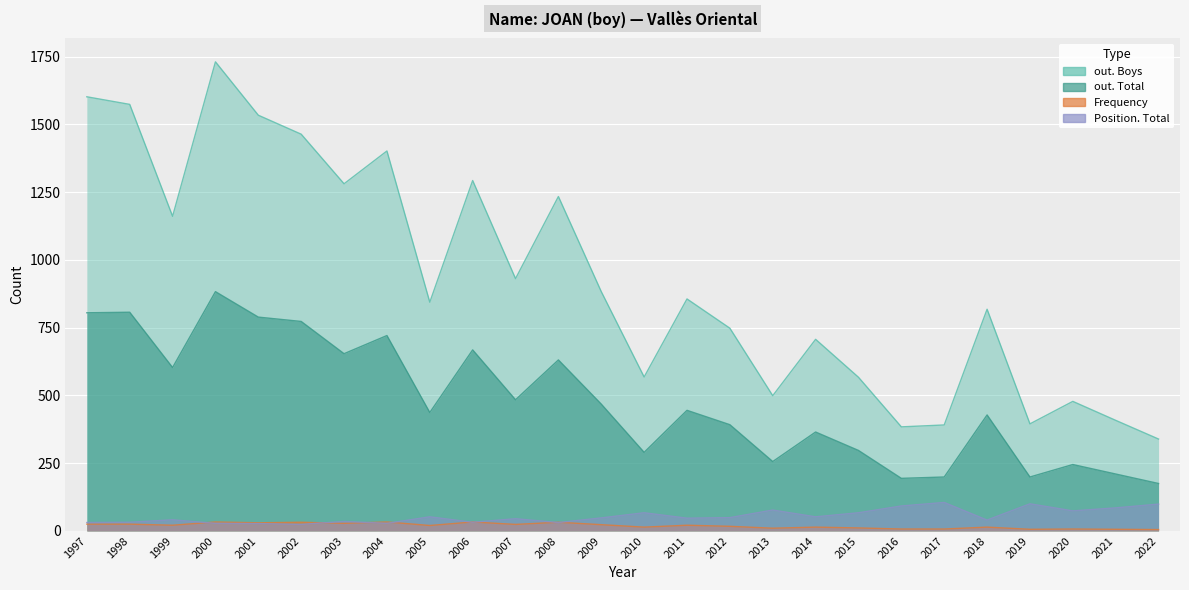

Which label corresponds to the smallest value in the chart?

2022